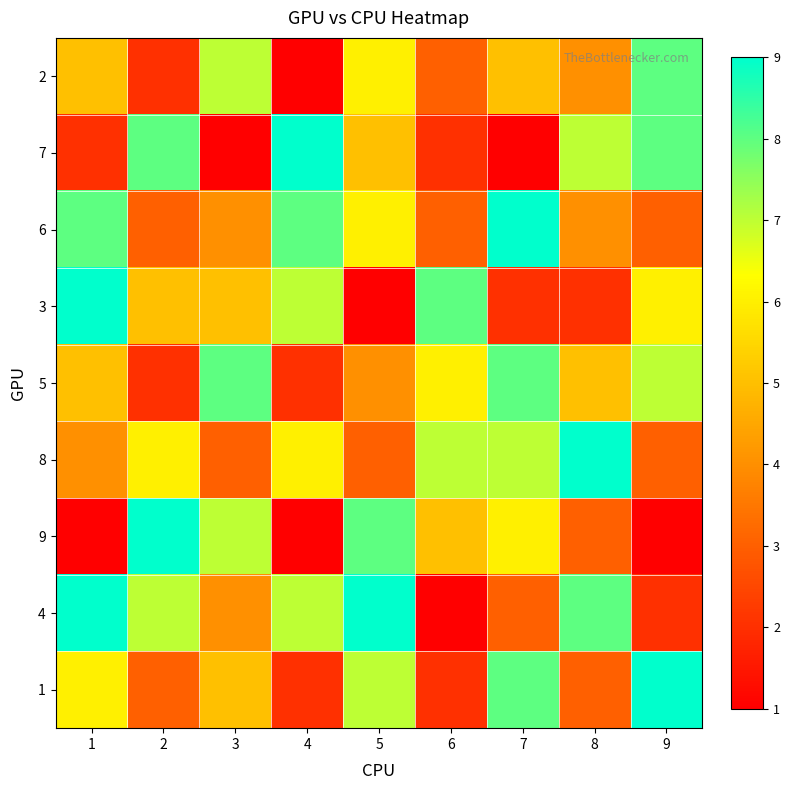

Reading left to right, extract all data points from this chart.

2: 1=5	2=2	3=7	4=1	5=6	6=3	7=5	8=4	9=8
7: 1=2	2=8	3=1	4=9	5=5	6=2	7=1	8=7	9=8
6: 1=8	2=3	3=4	4=8	5=6	6=3	7=9	8=4	9=3
3: 1=9	2=5	3=5	4=7	5=1	6=8	7=2	8=2	9=6
5: 1=5	2=2	3=8	4=2	5=4	6=6	7=8	8=5	9=7
8: 1=4	2=6	3=3	4=6	5=3	6=7	7=7	8=9	9=3
9: 1=1	2=9	3=7	4=1	5=8	6=5	7=6	8=3	9=1
4: 1=9	2=7	3=4	4=7	5=9	6=1	7=3	8=8	9=2
1: 1=6	2=3	3=5	4=2	5=7	6=2	7=8	8=3	9=9